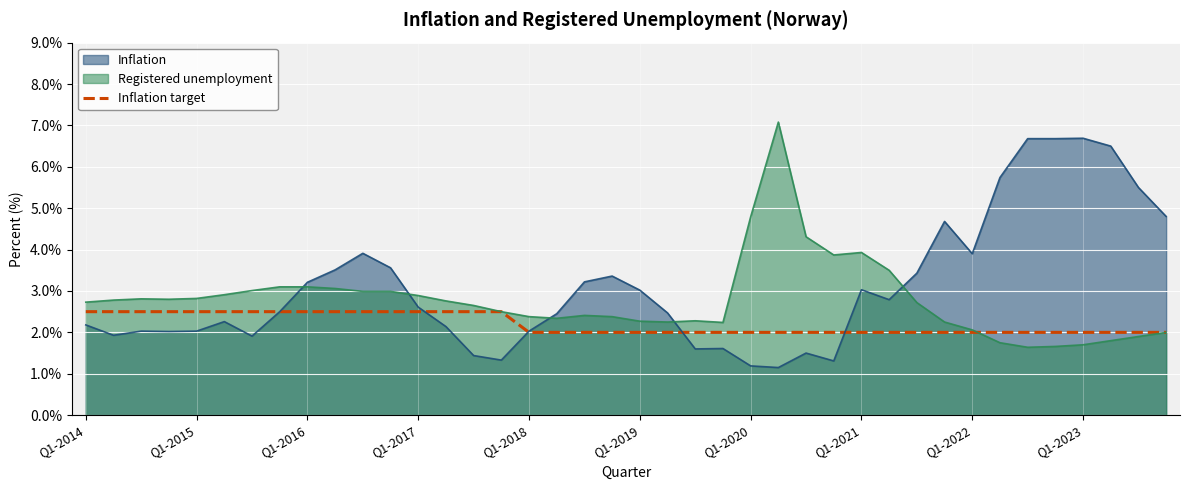

Rank the series by their average value, from lowest to highest.

Inflation target, Registered unemployment, Inflation